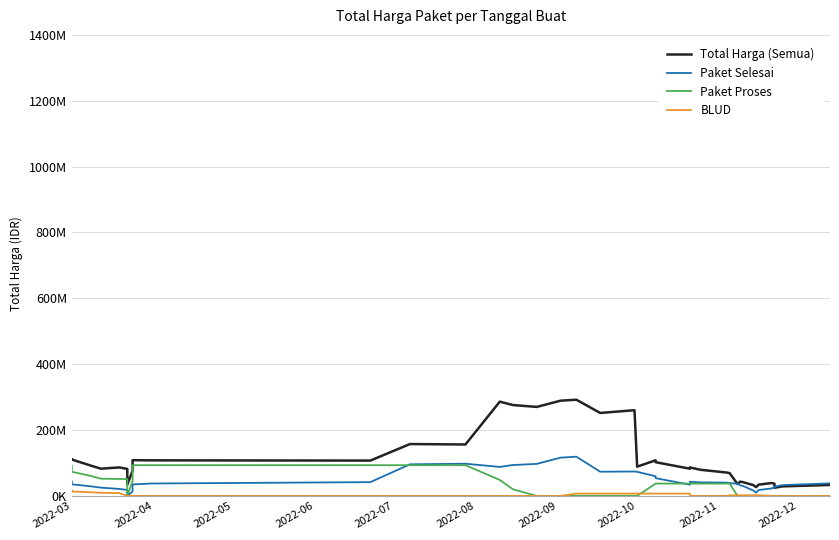

How many values in the Paket Proses series are below 37445450?

19